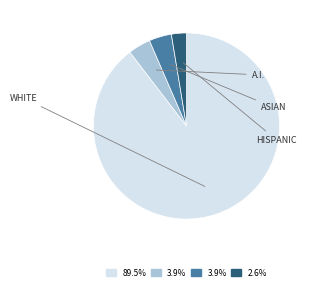

Does any single category account for the majority?

Yes